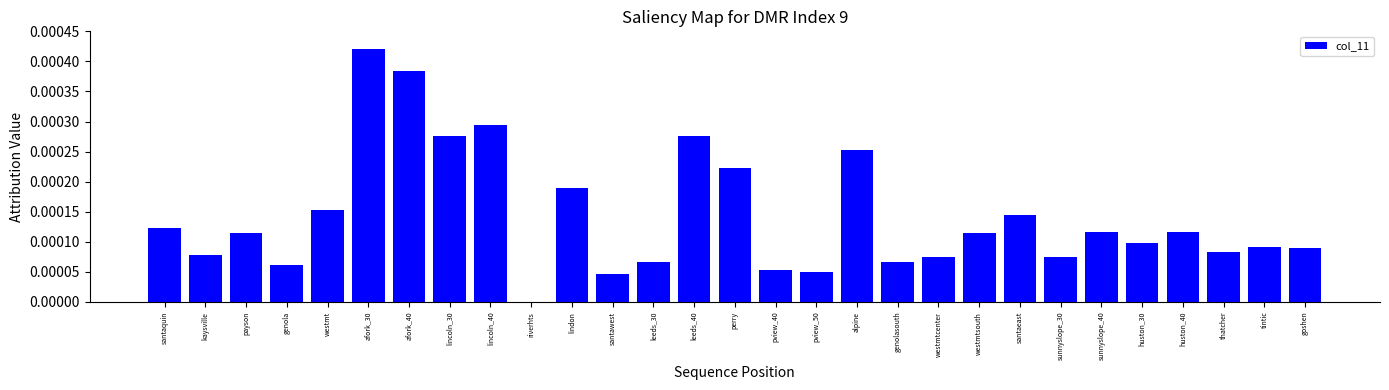

True or false: the data shows 0.0 at leeds_40.

True